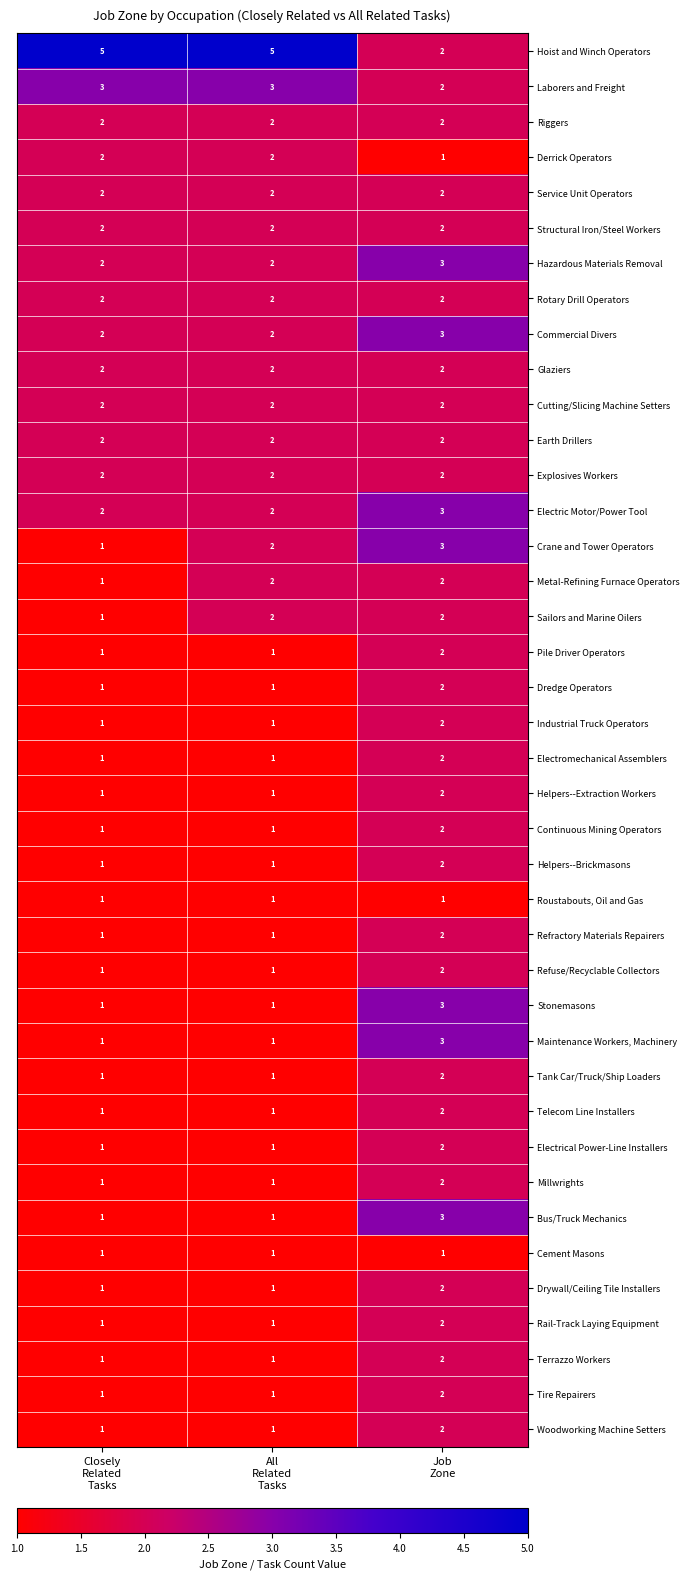

Which series has the largest total across all categories?

Hoist and Winch Operators